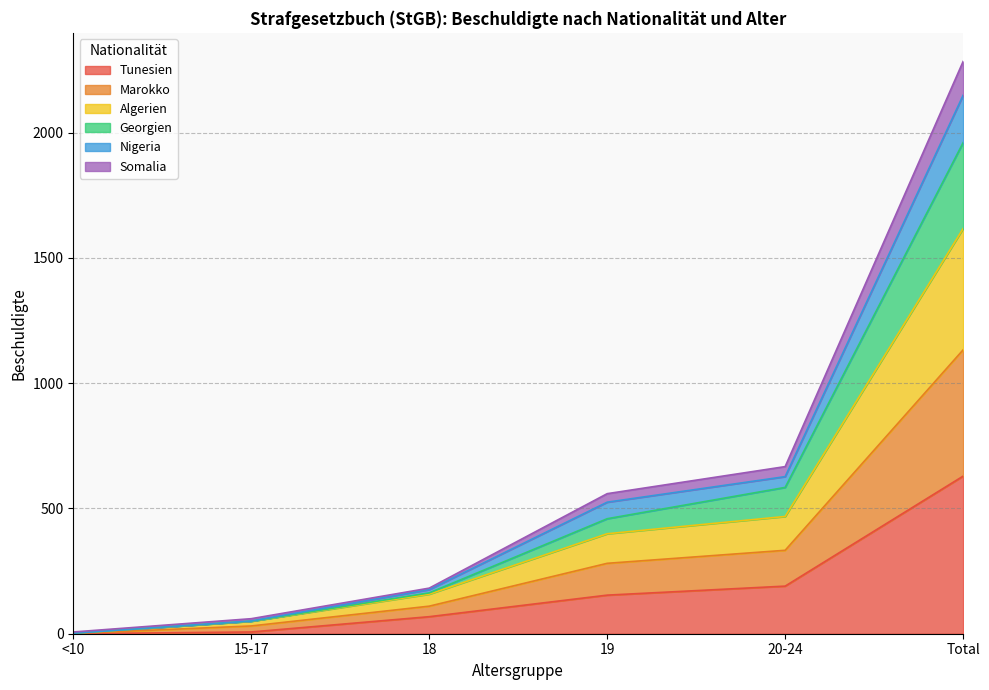

What is the difference between the highest and lowest values at 15-17?

53